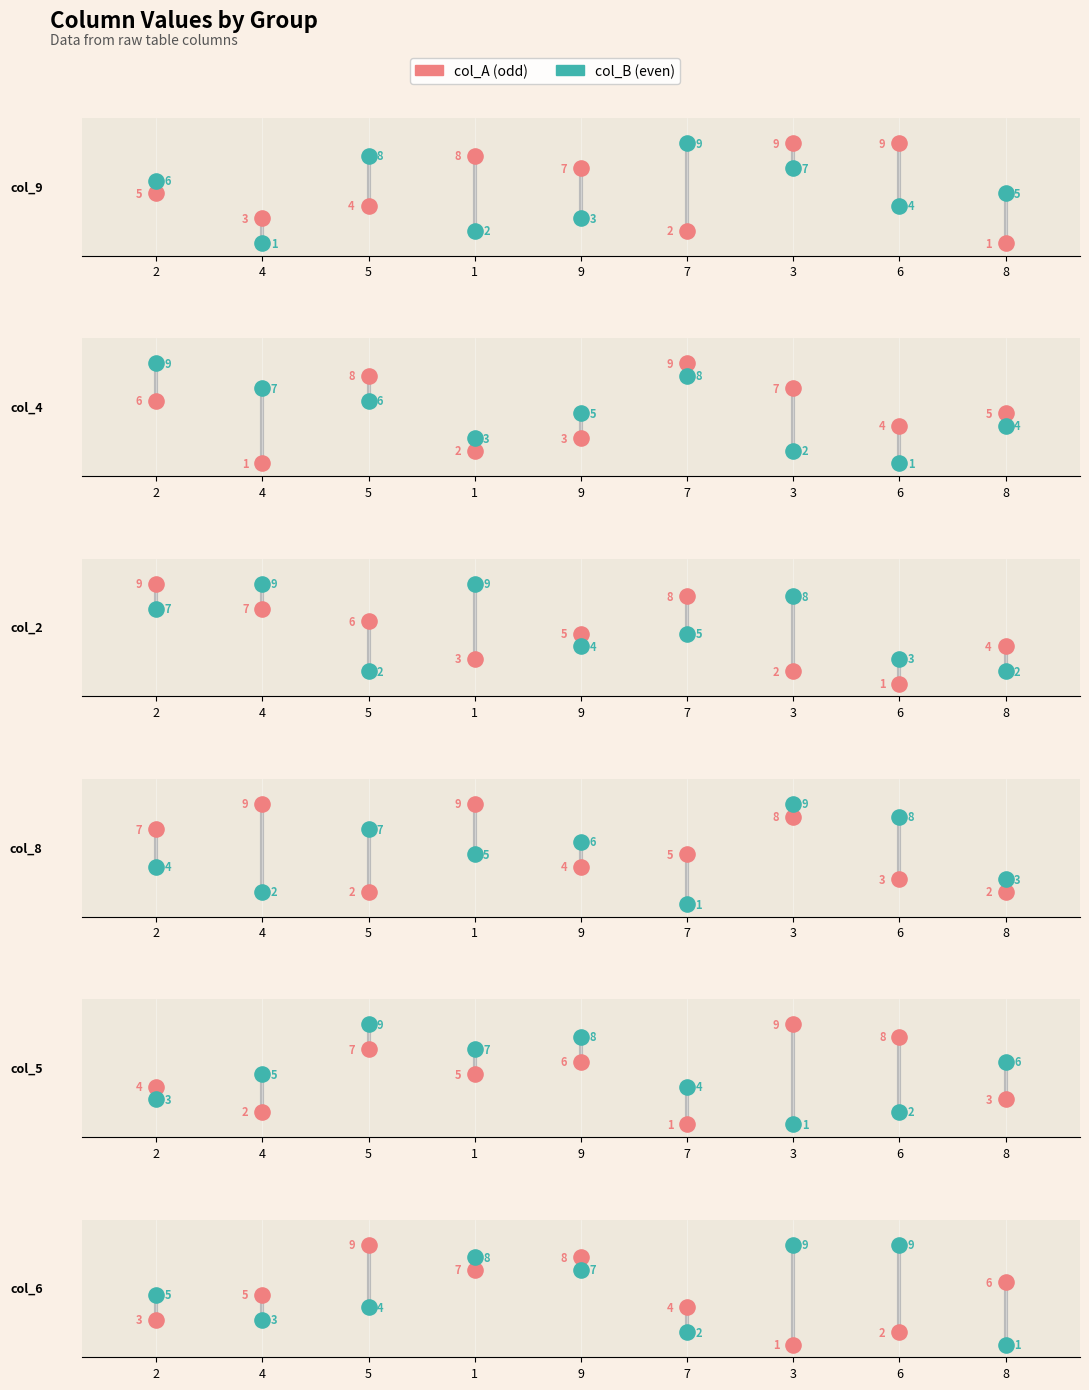

What is the total value across all series at 2?

34